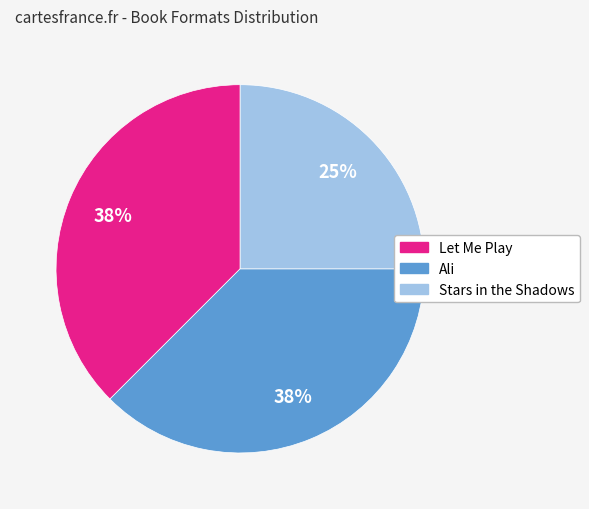

To the nearest percent, what is the combined percentage of Ali and Let Me Play?

75%